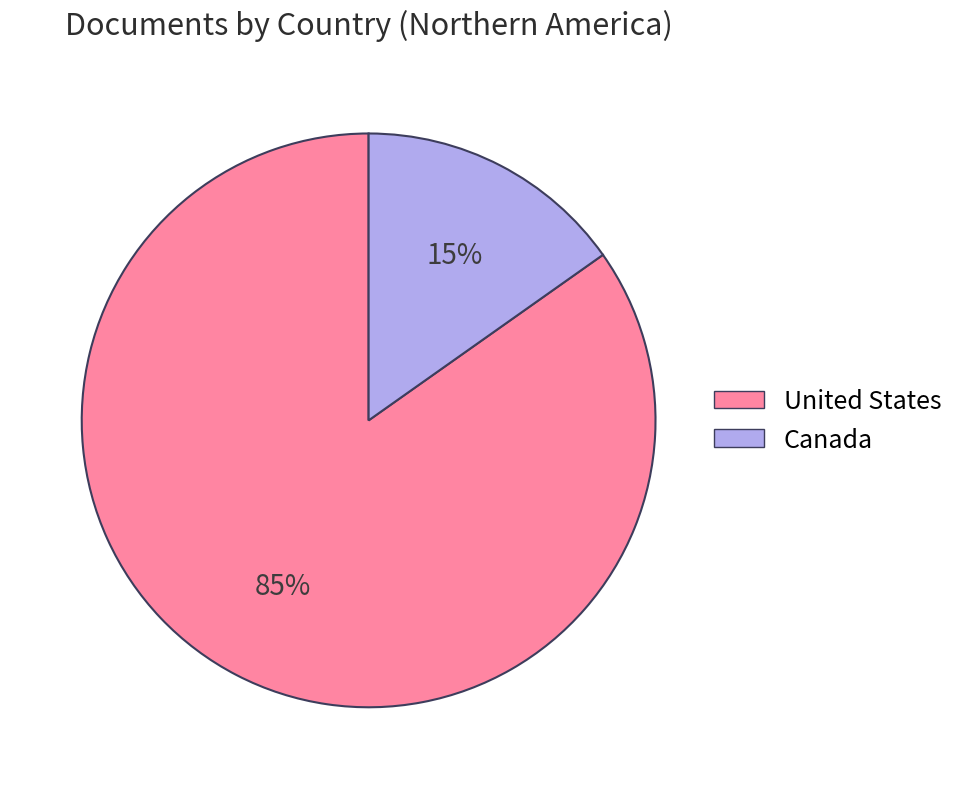

Is Canada the majority of the pie?

No